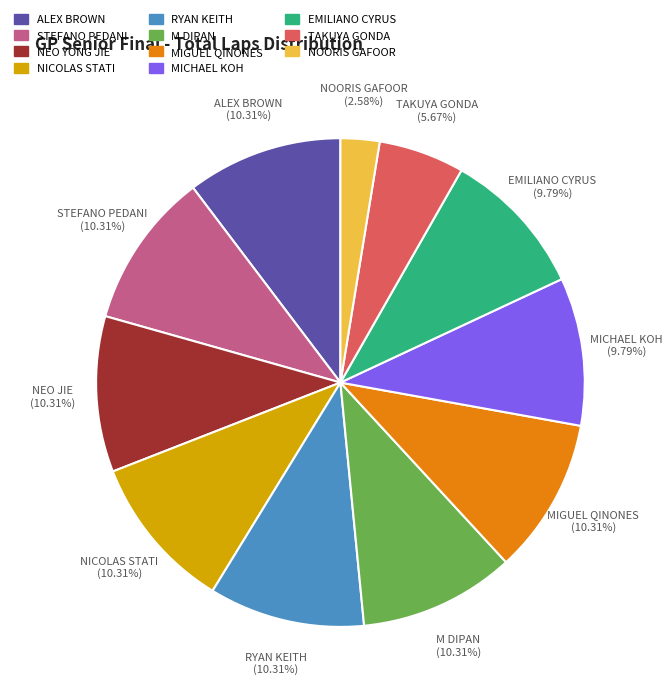

To the nearest percent, what is the combined percentage of M DIPAN and NEO YONG JIE?

21%